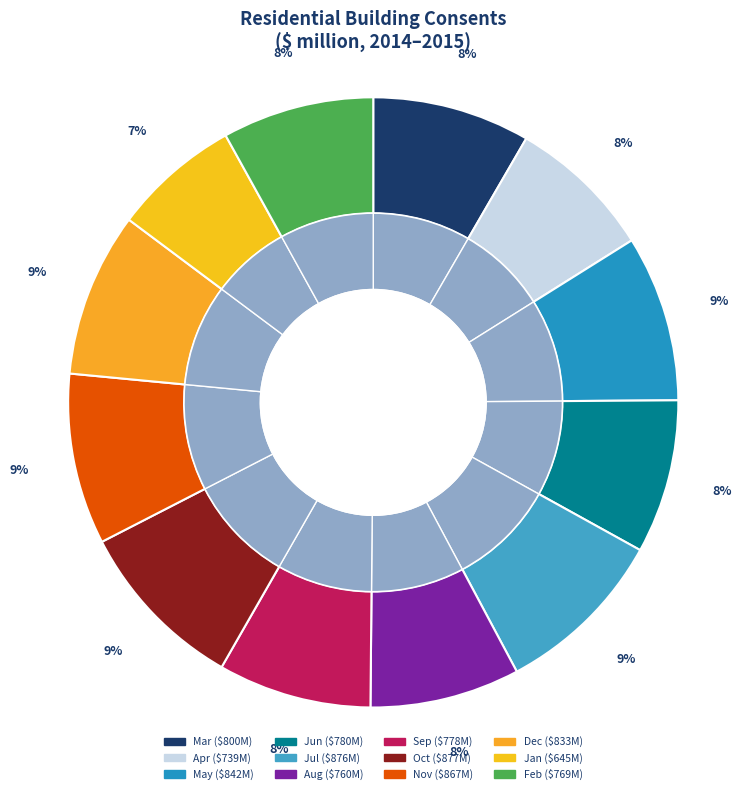

Is Feb the majority of the pie?

No